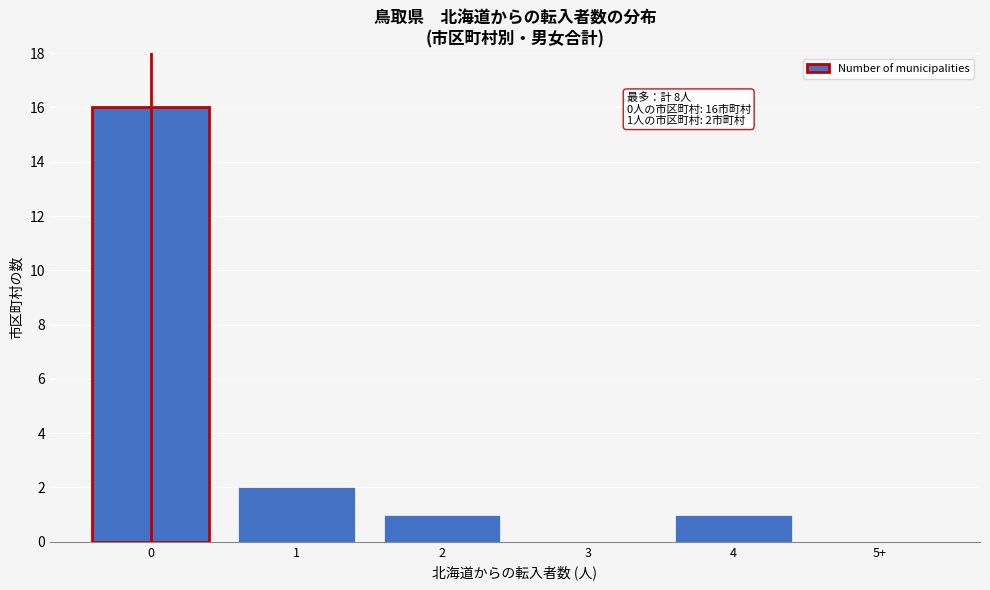

Reading right to left, extract all data points from this chart.

5+=0	4=1	3=0	2=1	1=2	0=16